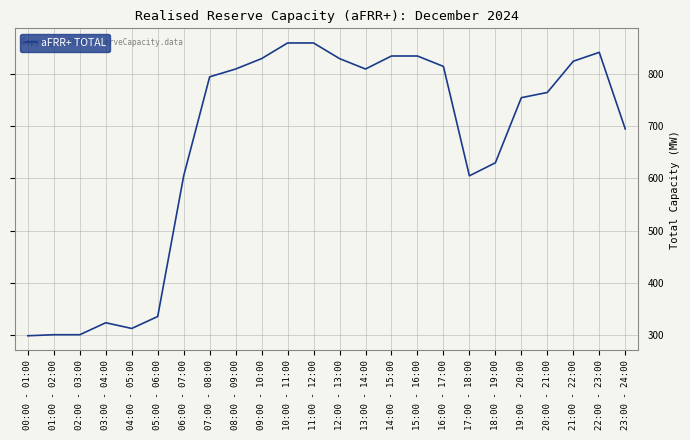

What is the sum of all values?

15870